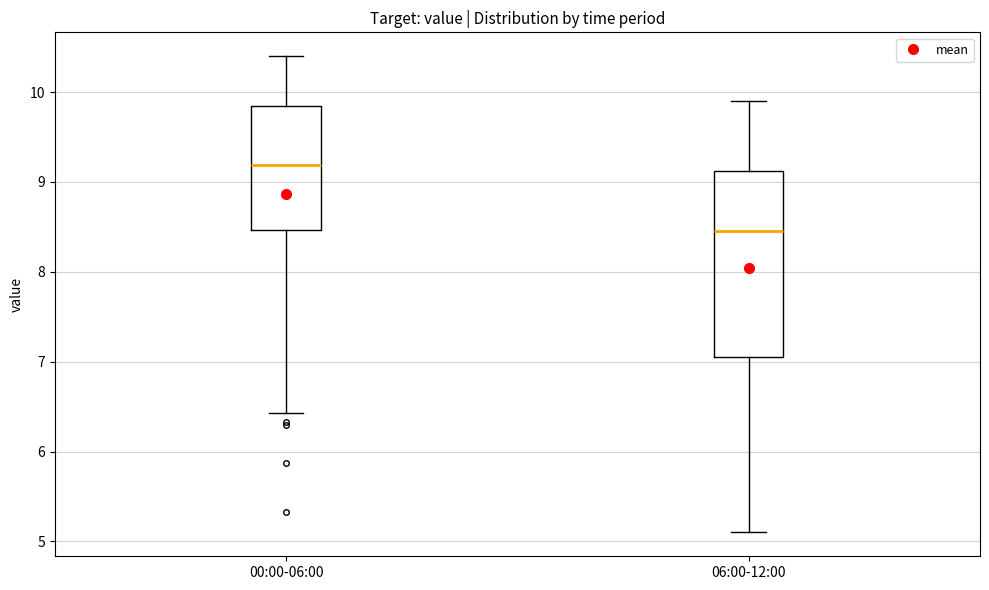

Where does the upper whisker of the box for 06:00-12:00 end on the y-axis? The values are not printed on the chart, so give them approximately, as read against the axis.

9.9